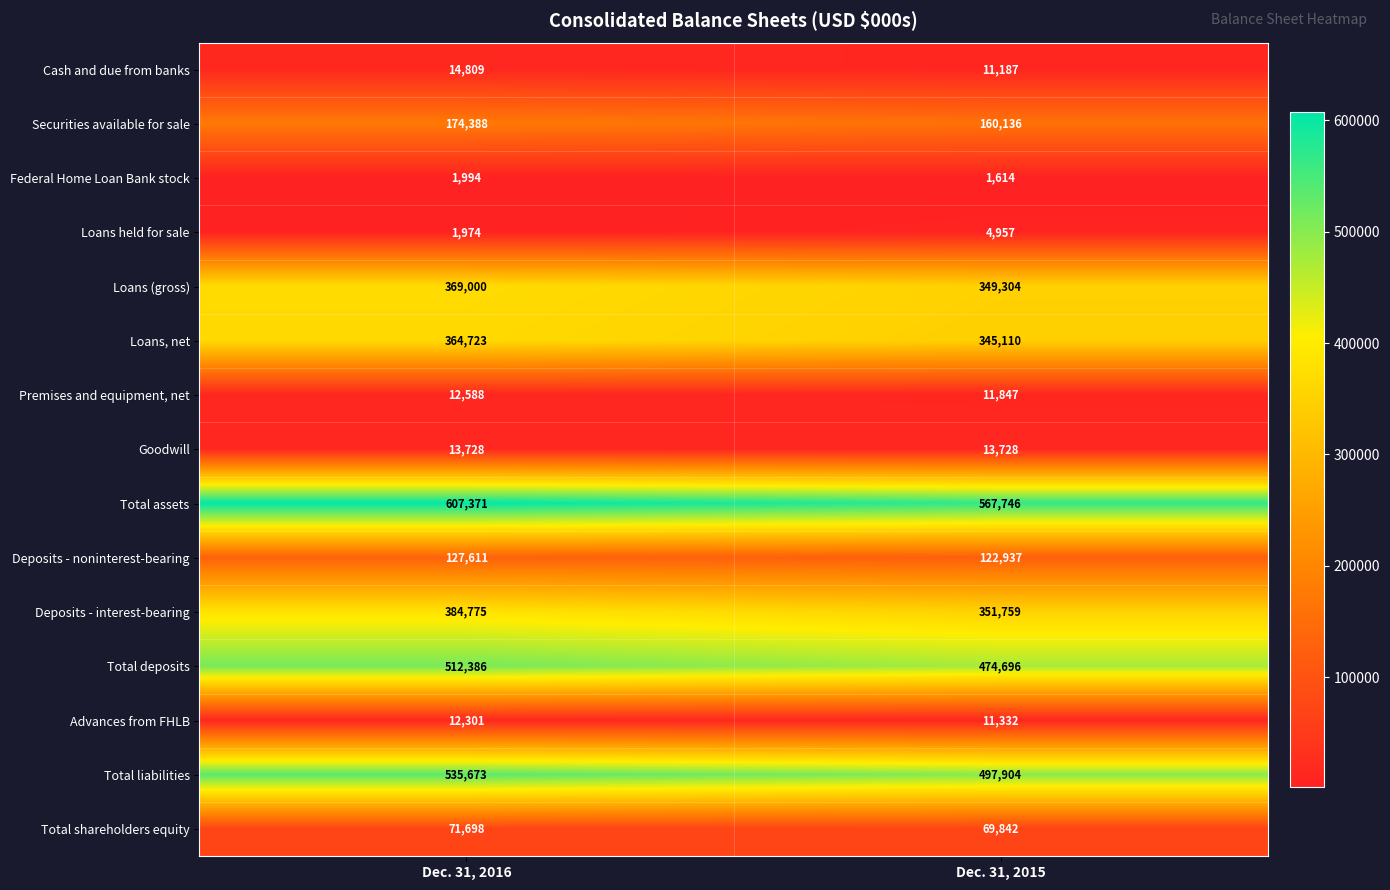

Rank the series at Dec. 31, 2015 from highest to lowest value.

Total assets, Total liabilities, Total deposits, Deposits - interest-bearing, Loans (gross), Loans, net, Securities available for sale, Deposits - noninterest-bearing, Total shareholders equity, Goodwill, Premises and equipment, net, Advances from FHLB, Cash and due from banks, Loans held for sale, Federal Home Loan Bank stock